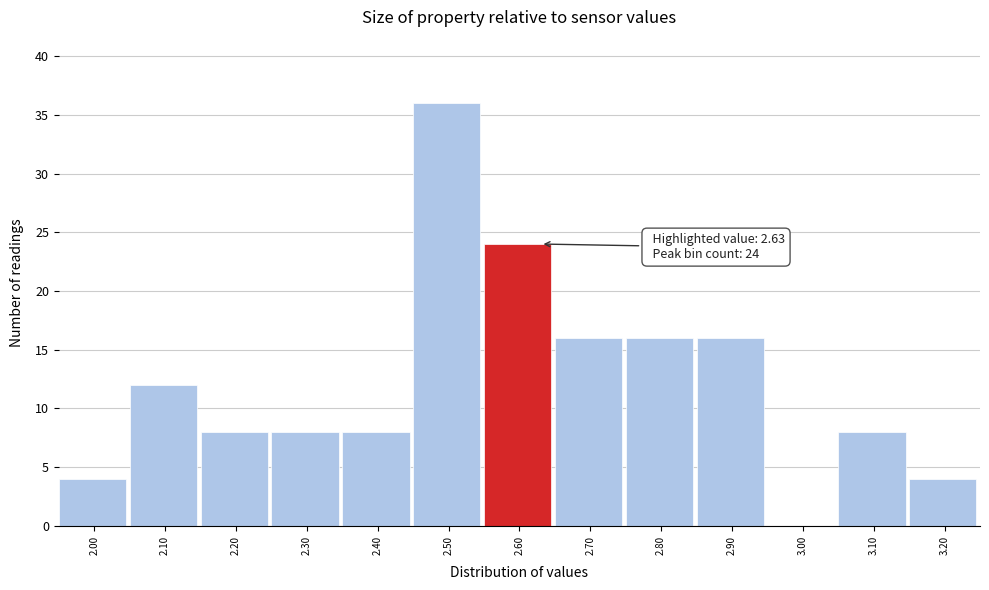

Over which range of the x-axis is the bar tallest?

2.45 to 2.55